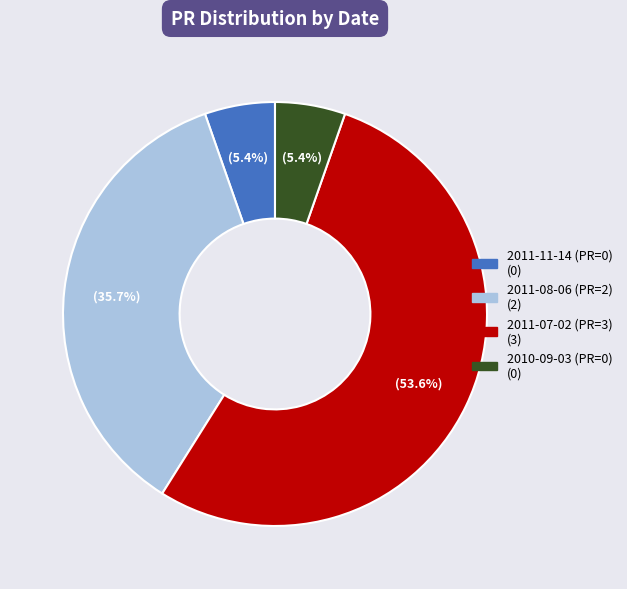

Between 2011-08-06 (PR=2) and 2011-11-14 (PR=0), which is larger?

2011-08-06 (PR=2)